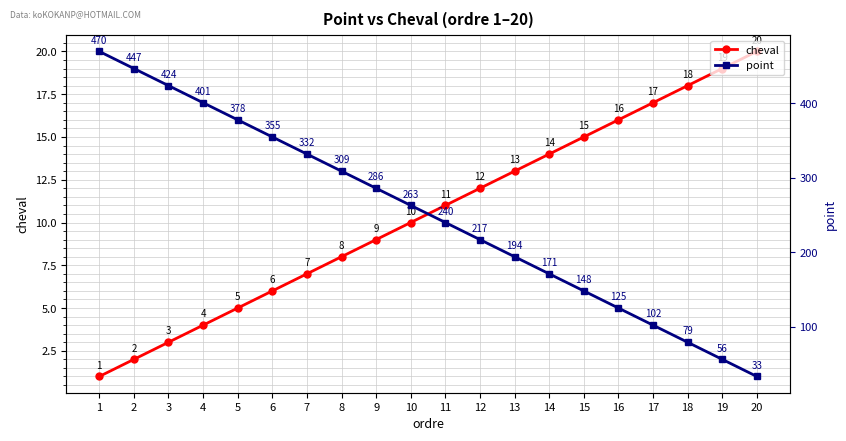

Where does the cheval series first go above 11?

12